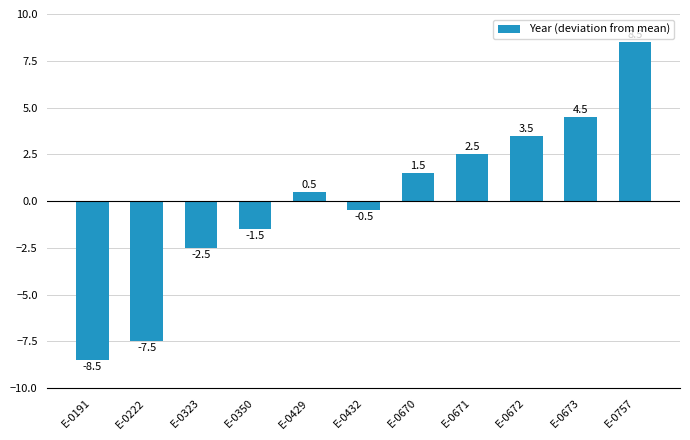

Reading left to right, transcribe all the data shown in this chart.

E-0191=-8.5	E-0222=-7.5	E-0323=-2.5	E-0350=-1.5	E-0429=0.5	E-0432=-0.5	E-0670=1.5	E-0671=2.5	E-0672=3.5	E-0673=4.5	E-0757=8.5